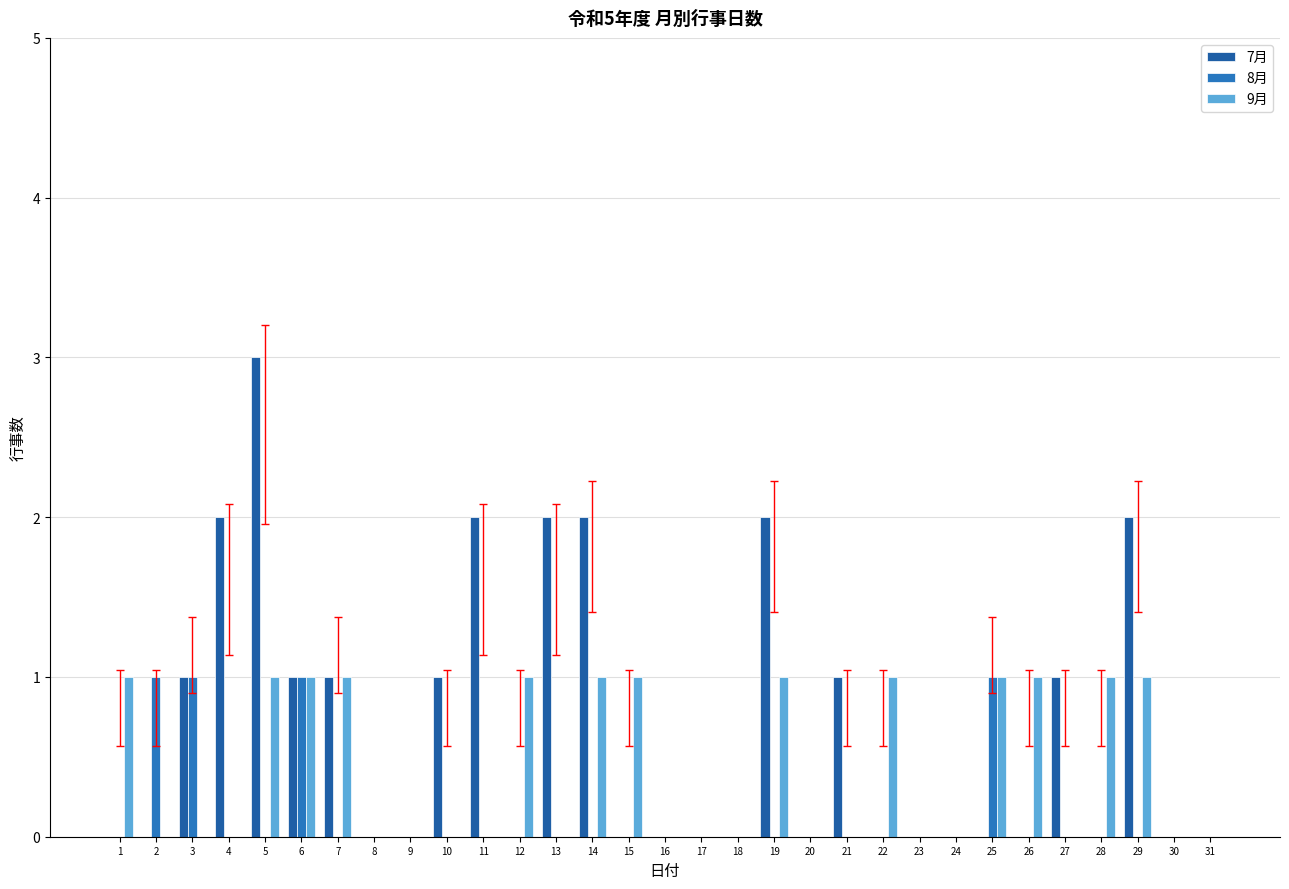

What is the difference between the 7月 values at 14 and 30?

2